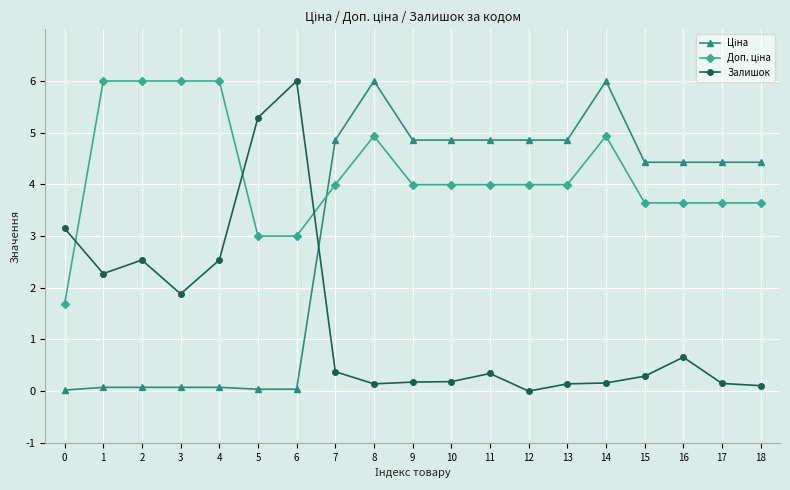

How many lines are shown in the chart?

3